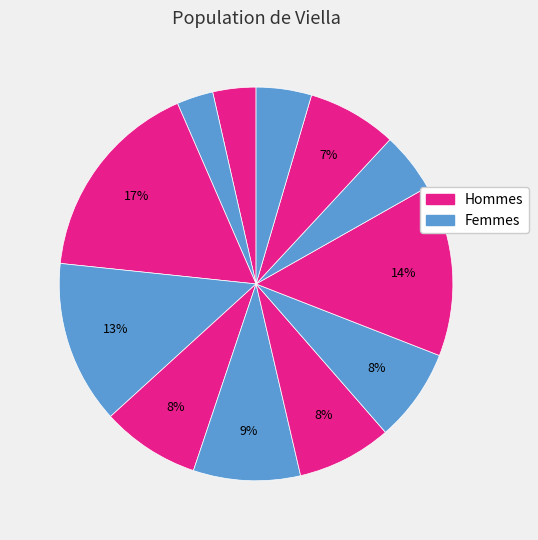

Count the number of slices in the pie.

12